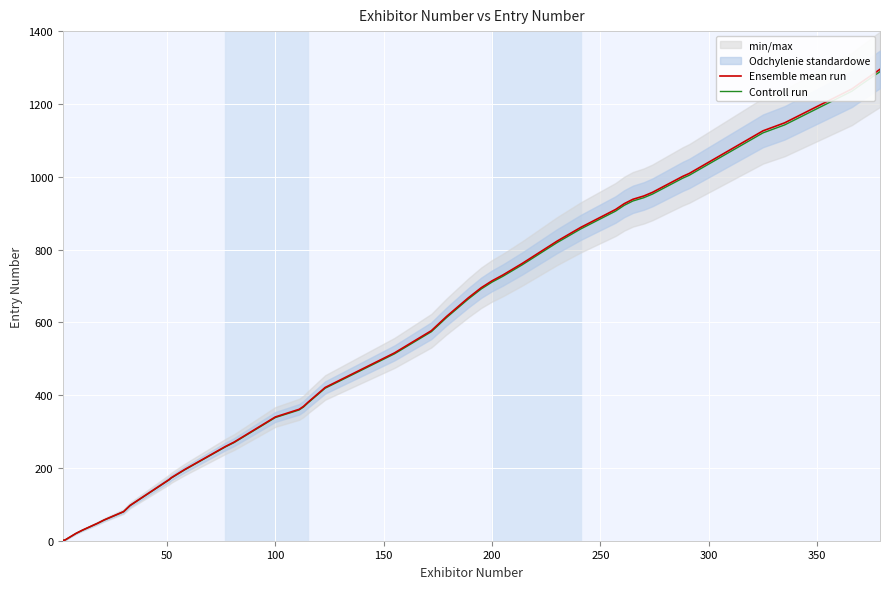

What is the difference between the maximum and minimum values in the Controll run series?

1287.5